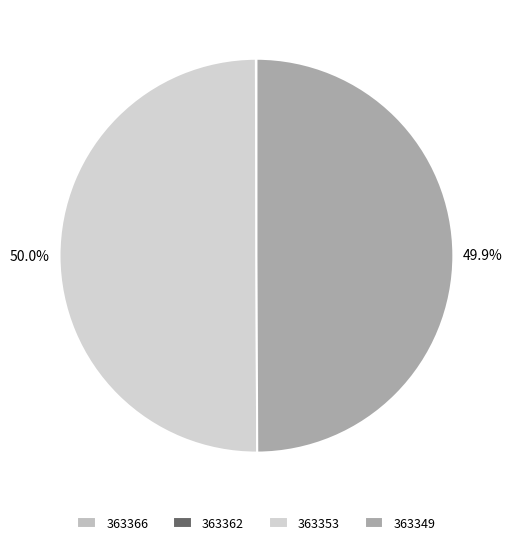

To the nearest percent, what is the difference between the largest and smallest slice percentages?

50%